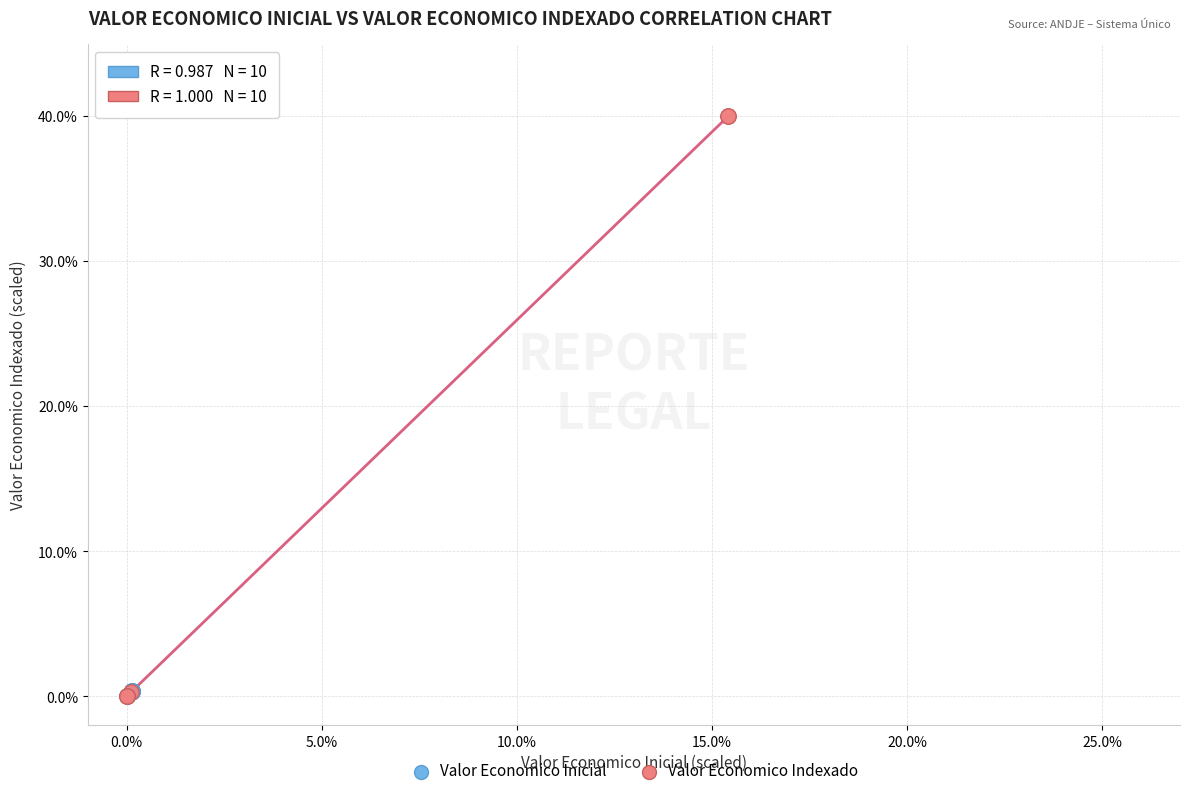

Which series contains the highest Y value?

Valor Economico Indexado